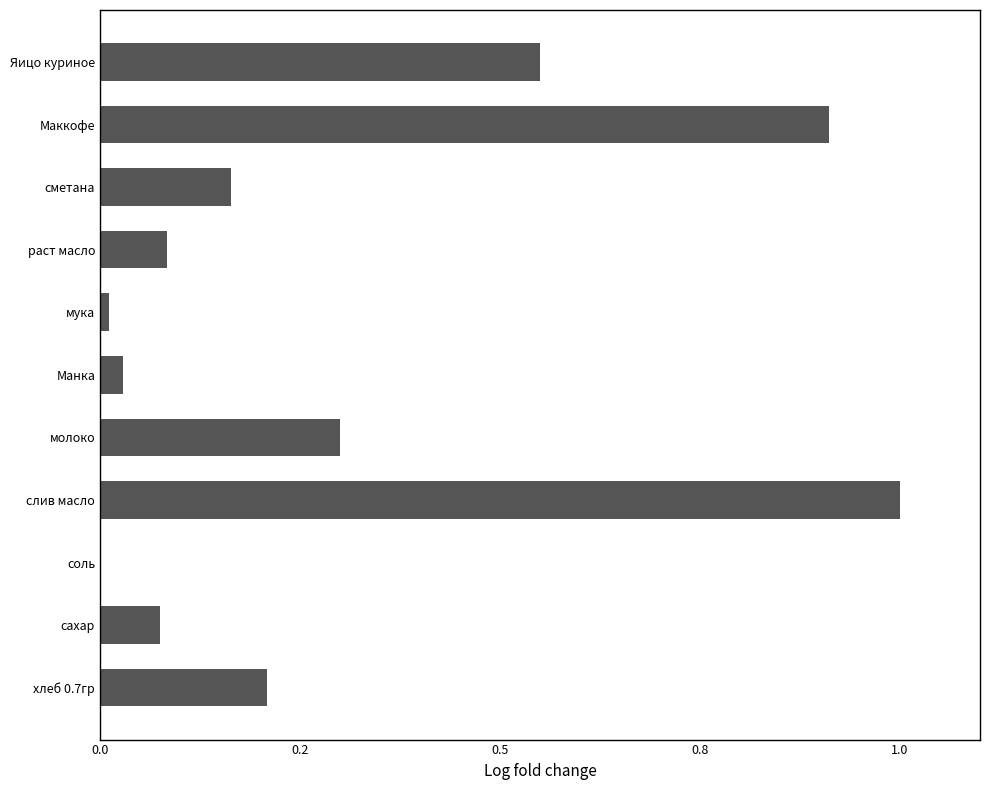

Are the bars horizontal?

Yes